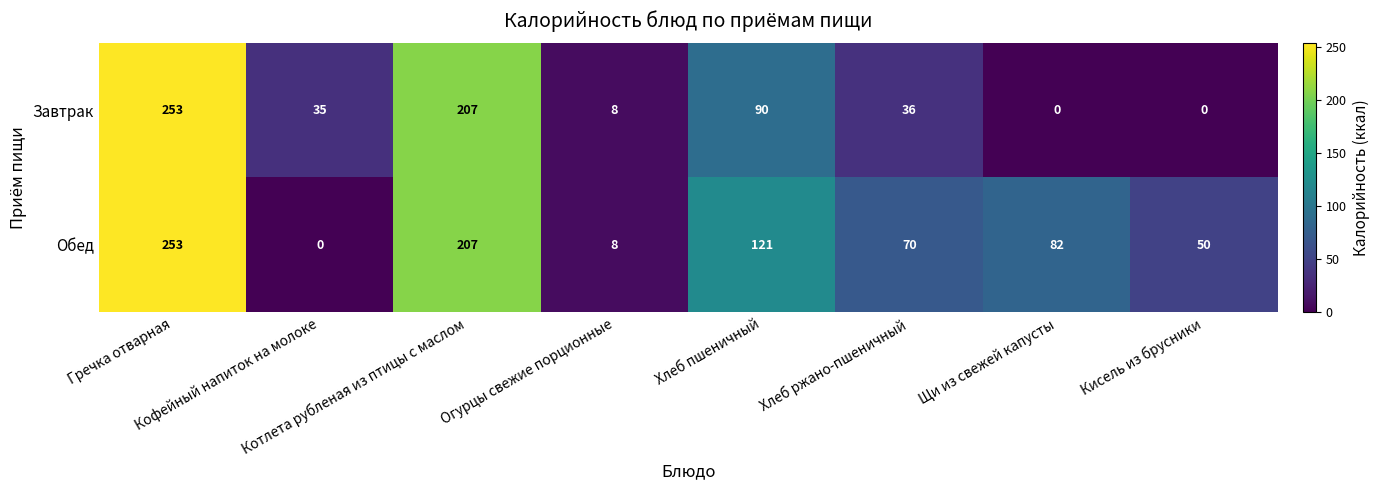

What is the difference between the maximum and minimum values in the Завтрак series?

253